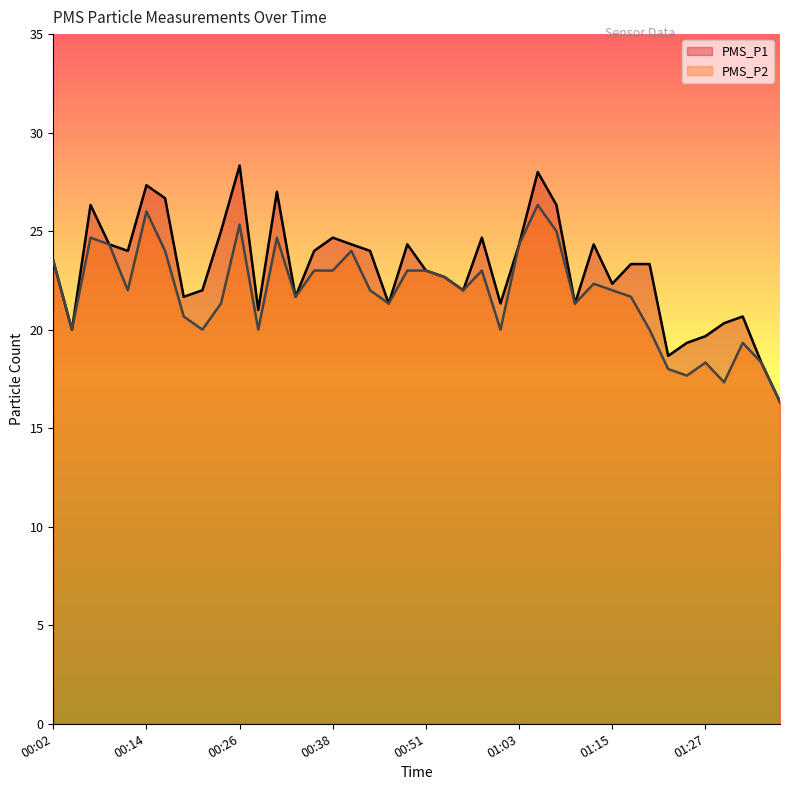

What is the difference between the PMS_P1 values at 00:55 and 01:20?

1.3